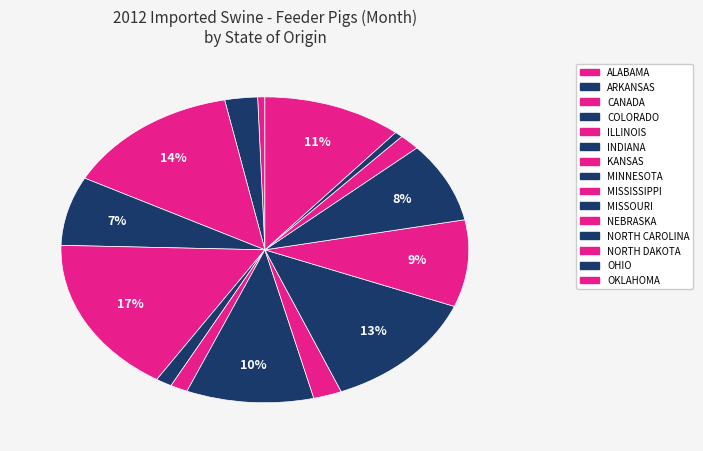

What is the total percentage of NEBRASKA and ALABAMA?

9.8%